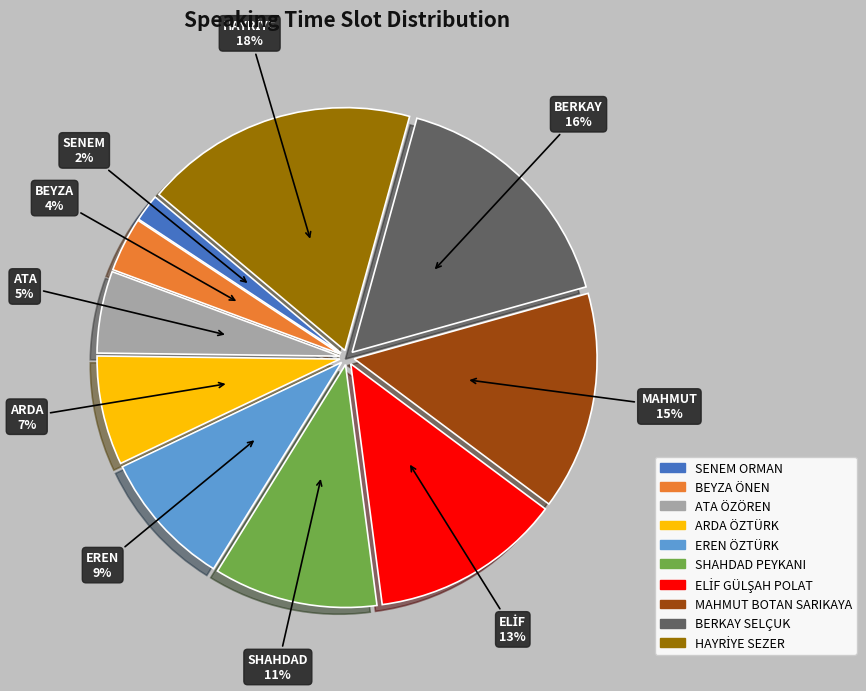

To the nearest percent, what portion does BEYZA ÖNEN represent?

4%